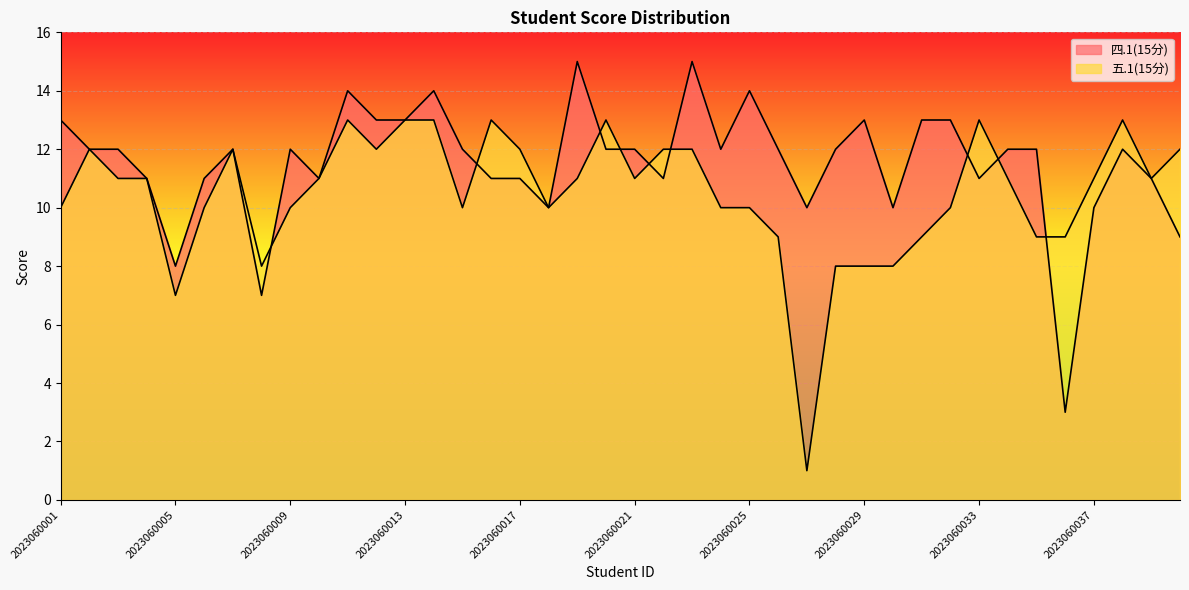

The 四.1(15分) series shows 10 at 2023060037. True or false?

True